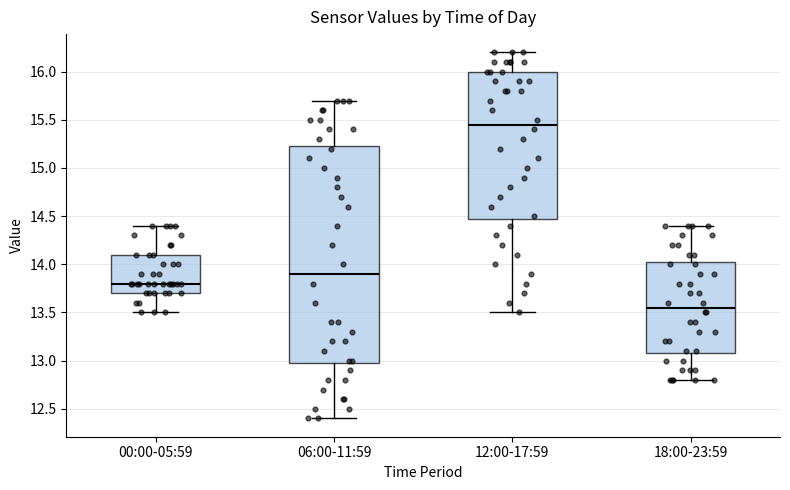

Comparing the boxes themselves (not the whiskers), which one is the tallest?

06:00-11:59